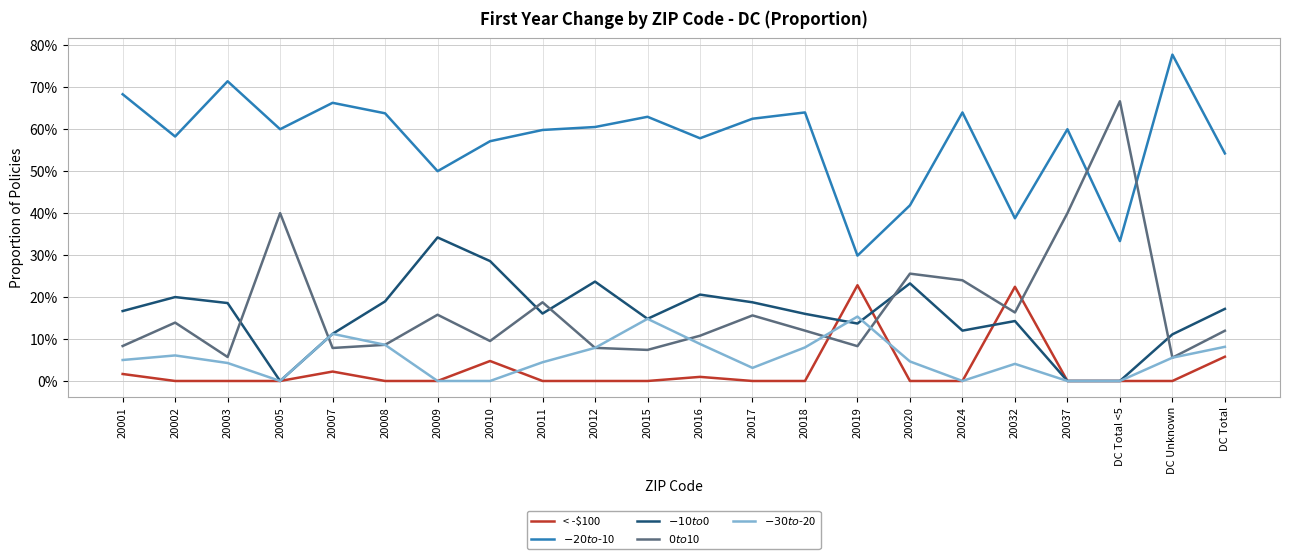

Where is the first local maximum for < -$100?

20007